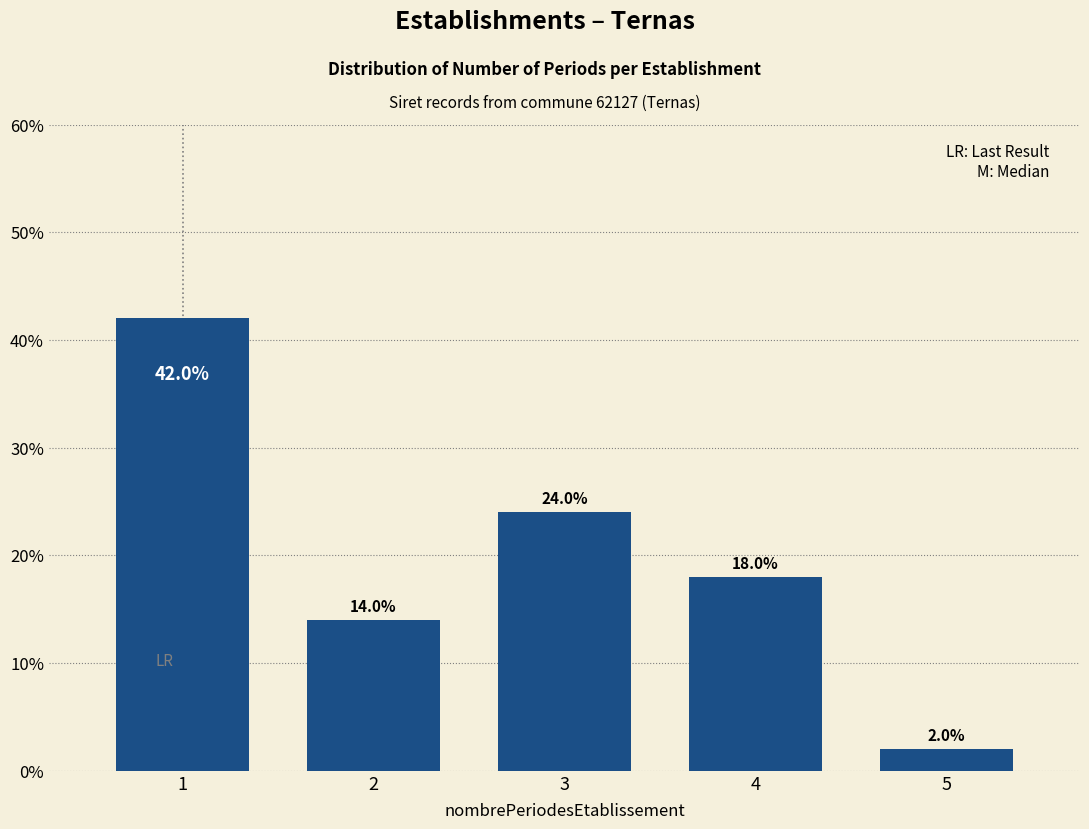

Reading left to right, extract all data points from this chart.

42.0	14.0	24.0	18.0	2.0